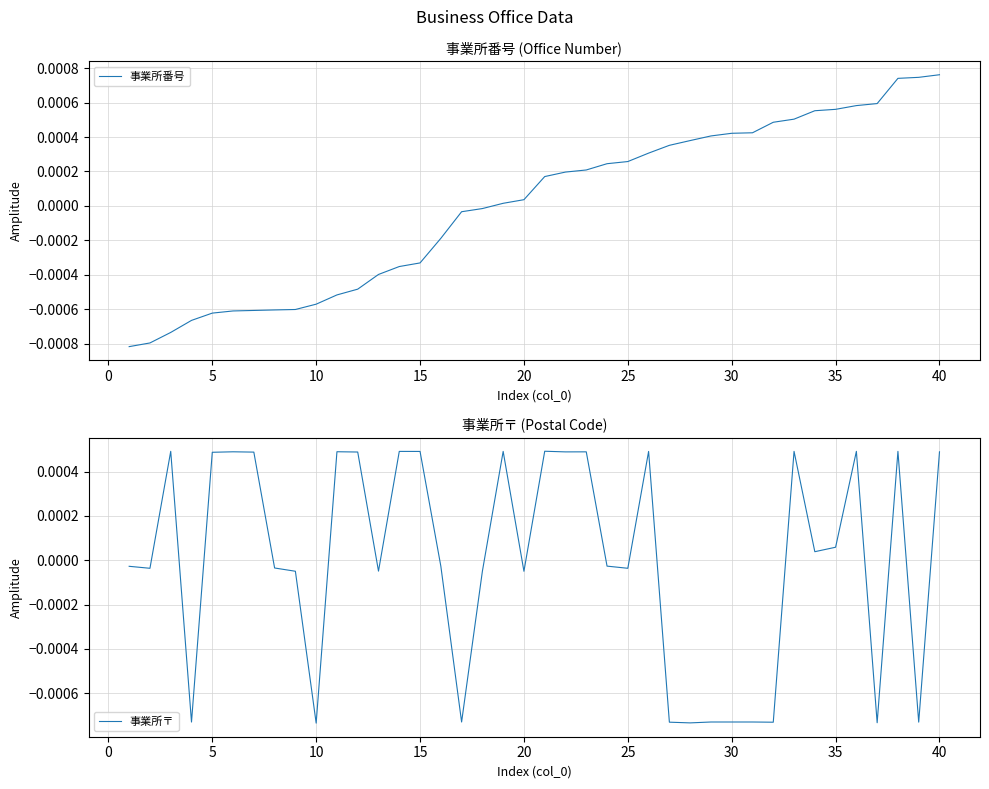

What are all the series names shown in the legend?

事業所番号, 事業所〒